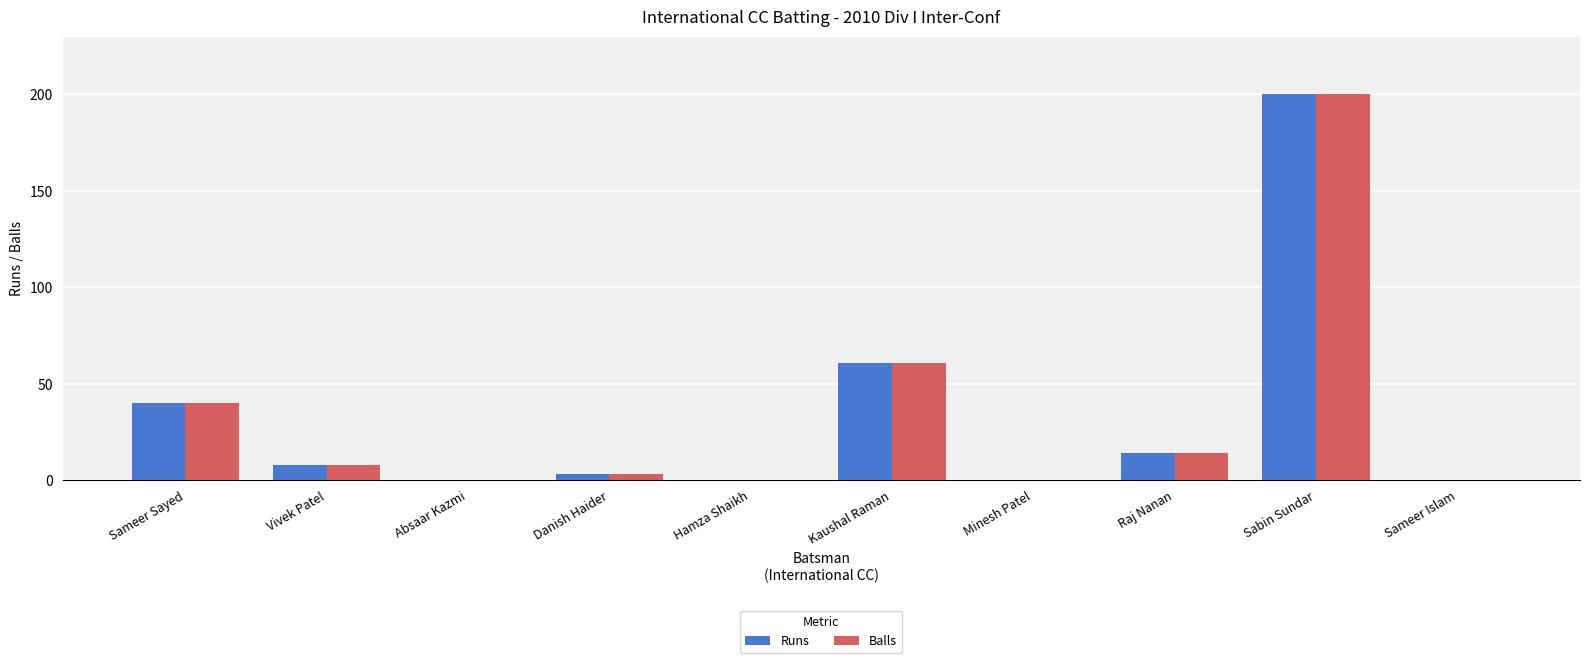

What is the maximum value shown in the chart?

200